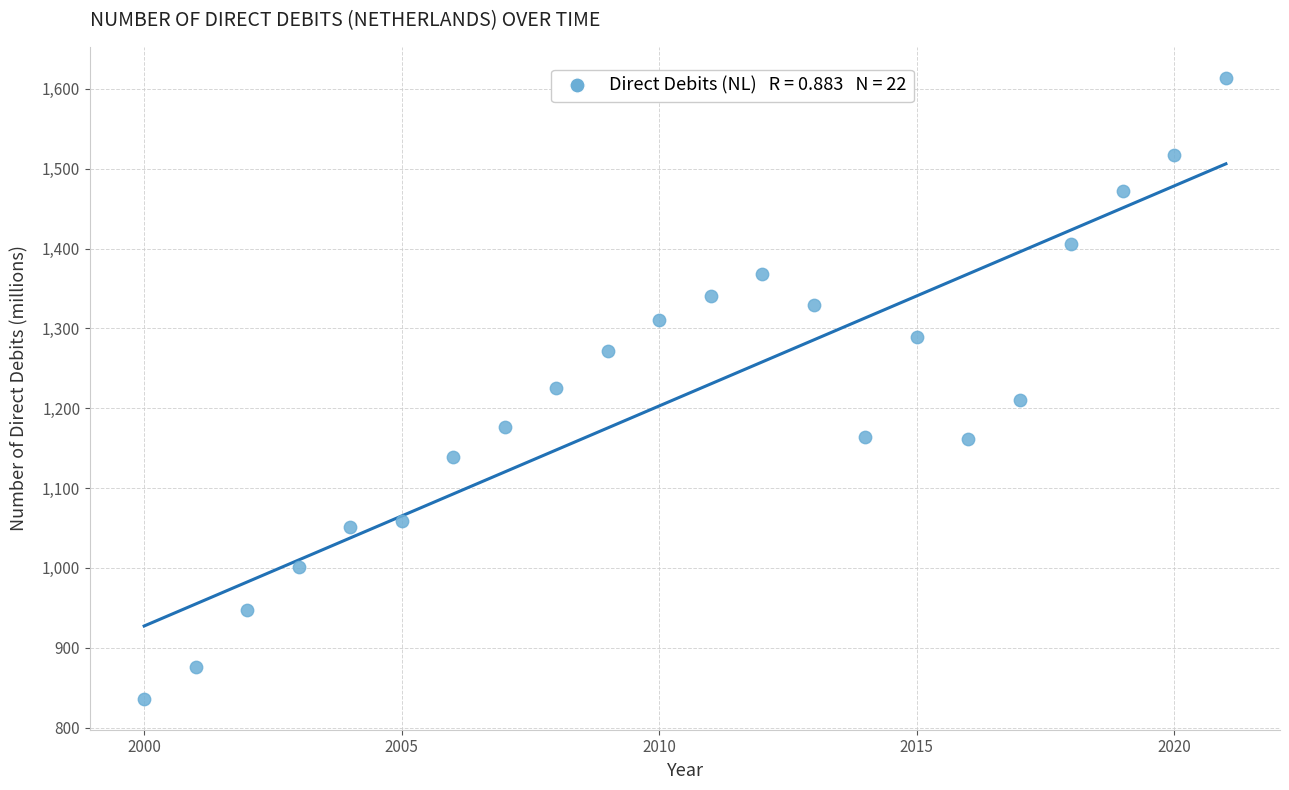

What is the range of X values (max minus min)?

21.0